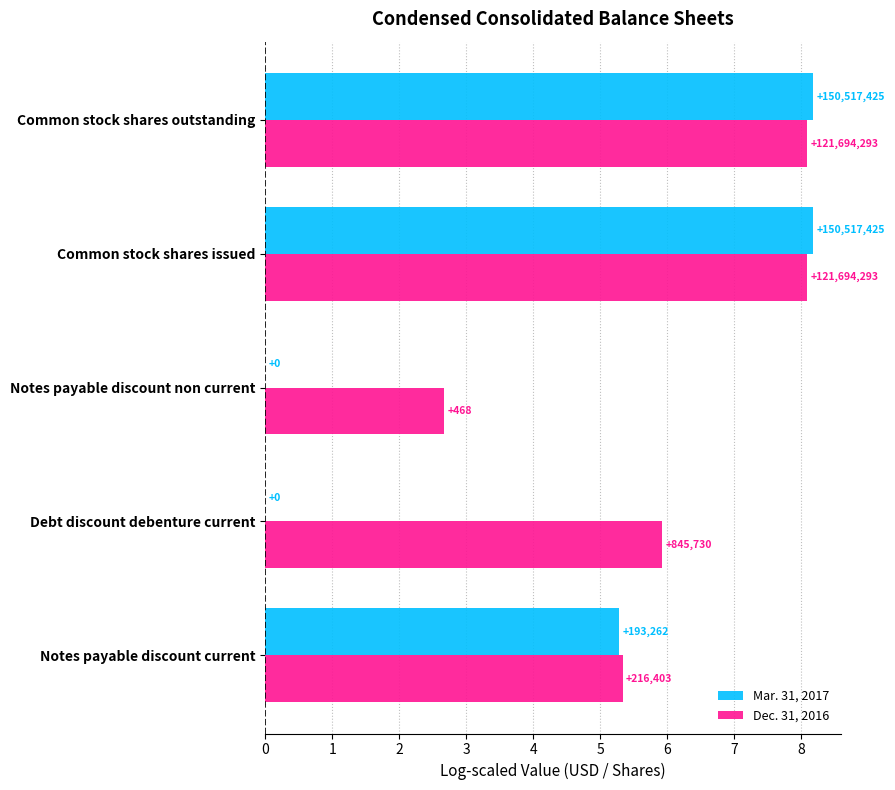

What is the value of the Mar. 31, 2017 bar at the 5th from the left?

8.2